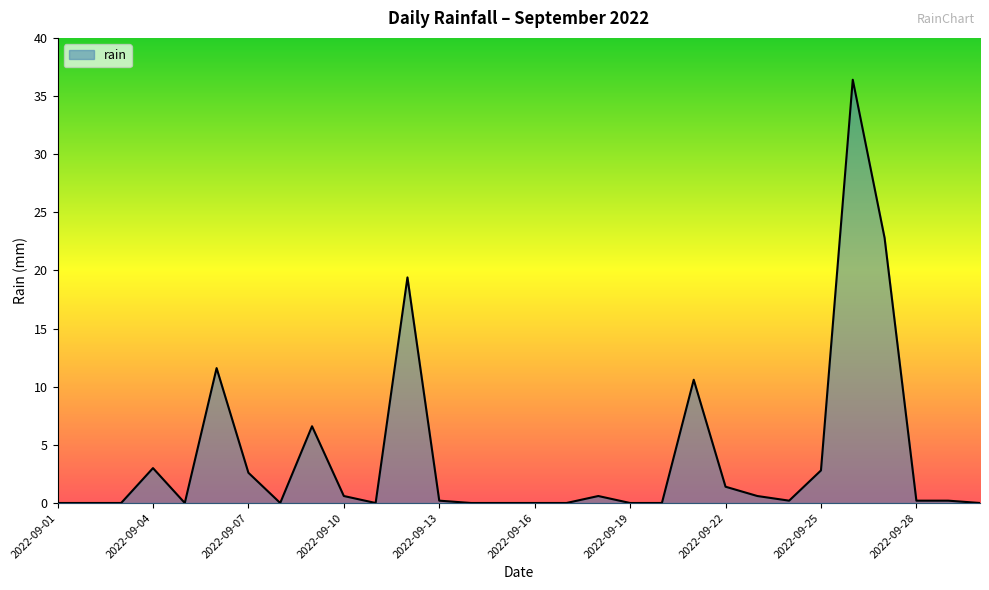

What is the difference between the maximum and minimum values?

36.4